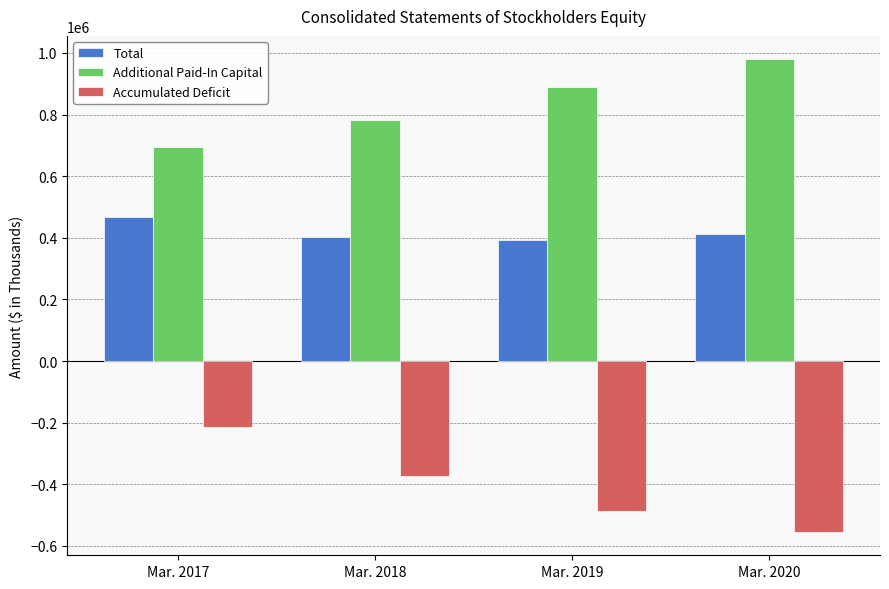

What is the minimum value shown in the chart?

-553790